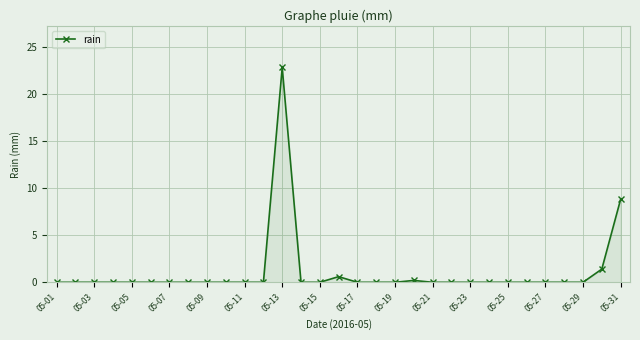

What is the greatest value displayed?

22.8